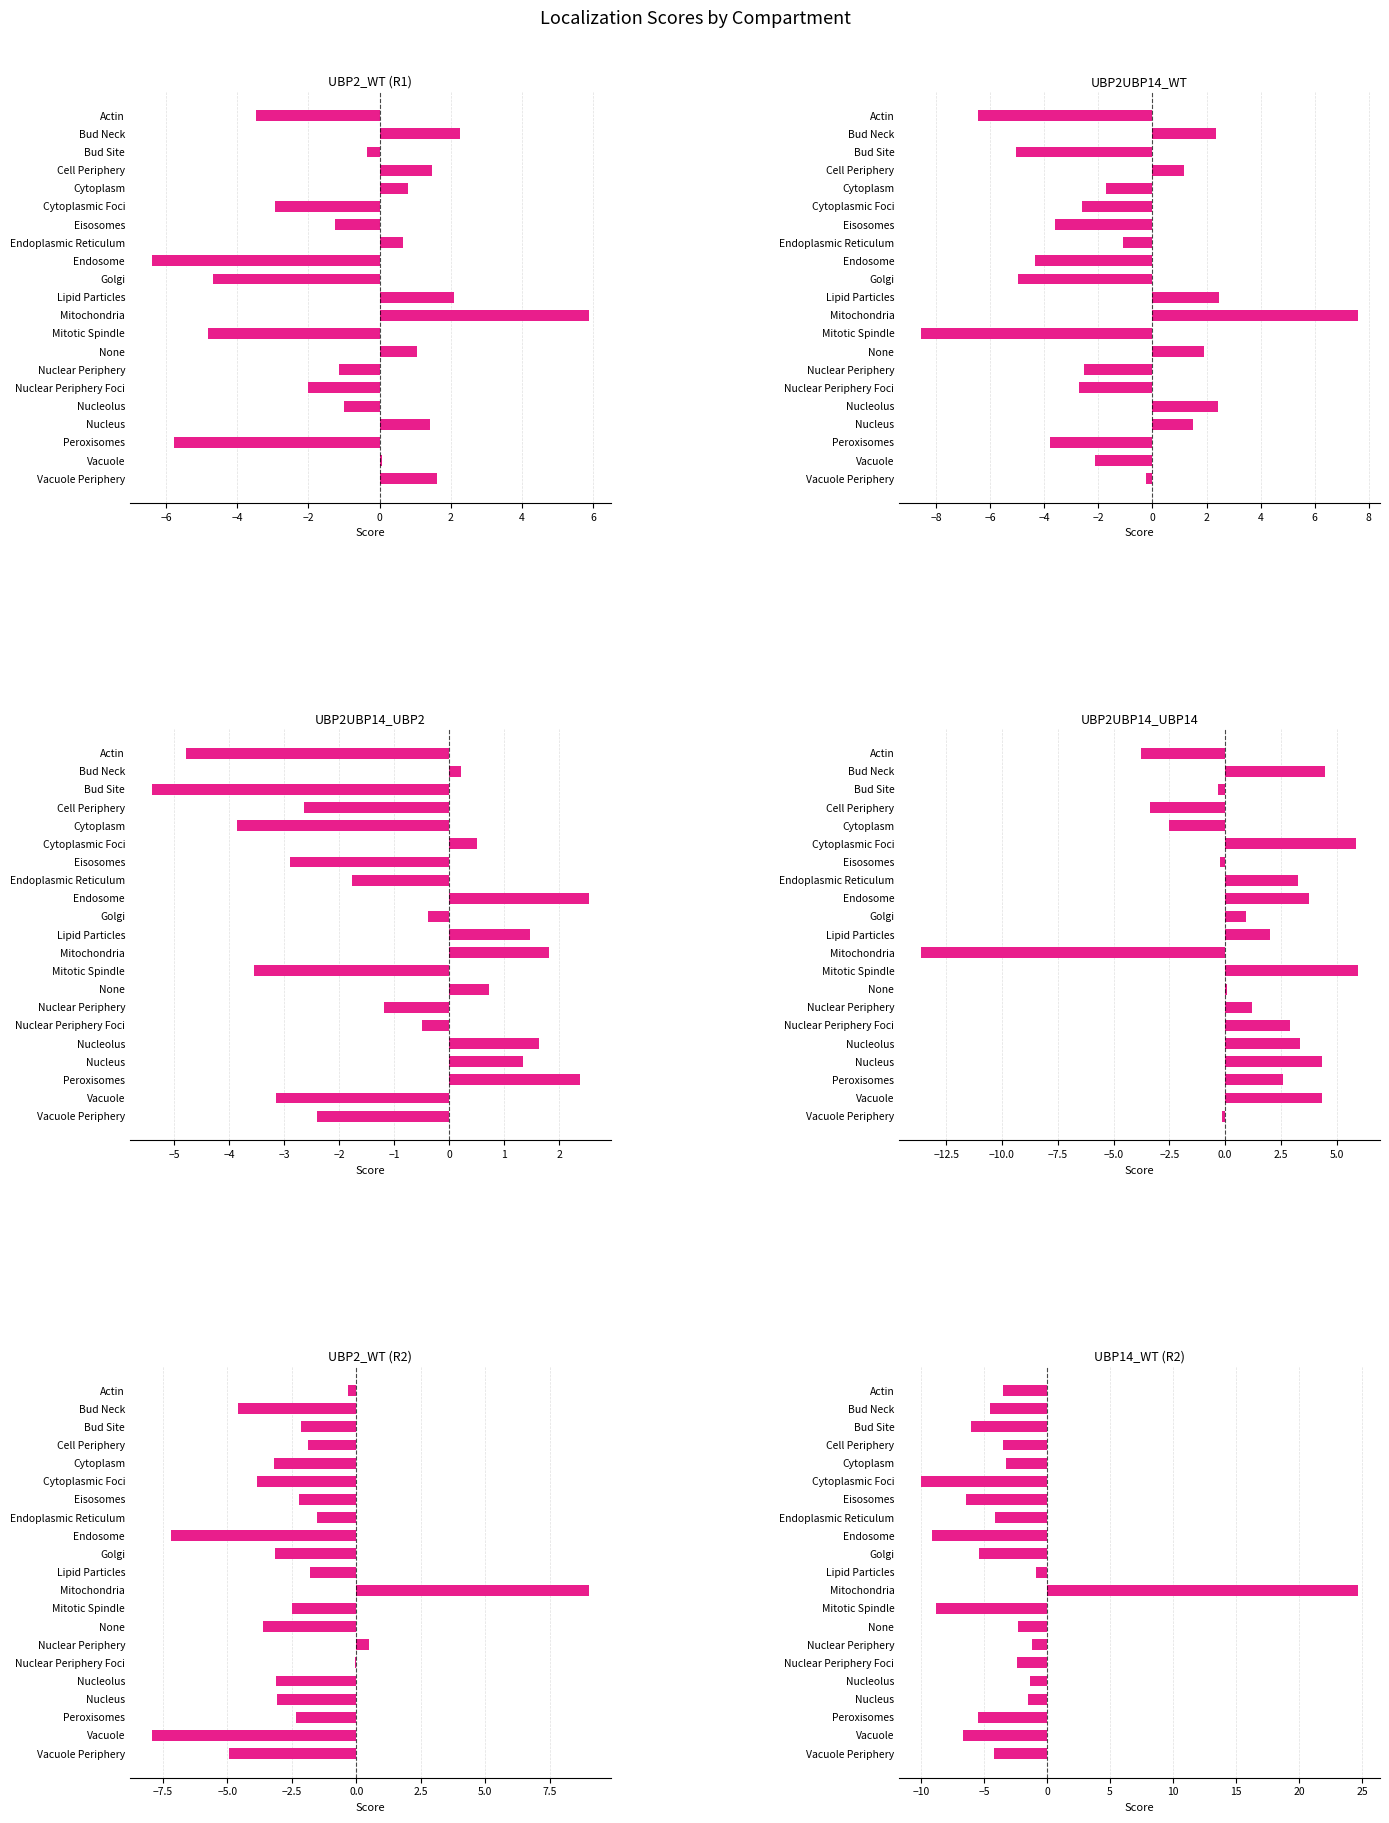

Rank the series at Vacuole from highest to lowest value.

UBP2UBP14_UBP14, UBP2_WT (R1), UBP2UBP14_WT, UBP2UBP14_UBP2, UBP14_WT (R2), UBP2_WT (R2)